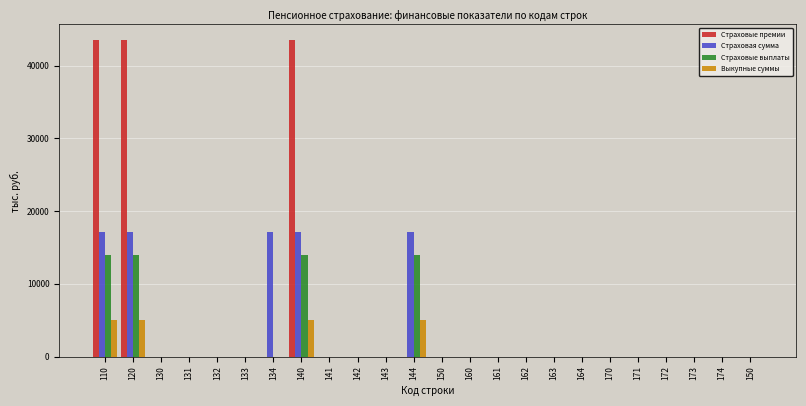

How many values in the Страховая сумма series exceed 0?

5